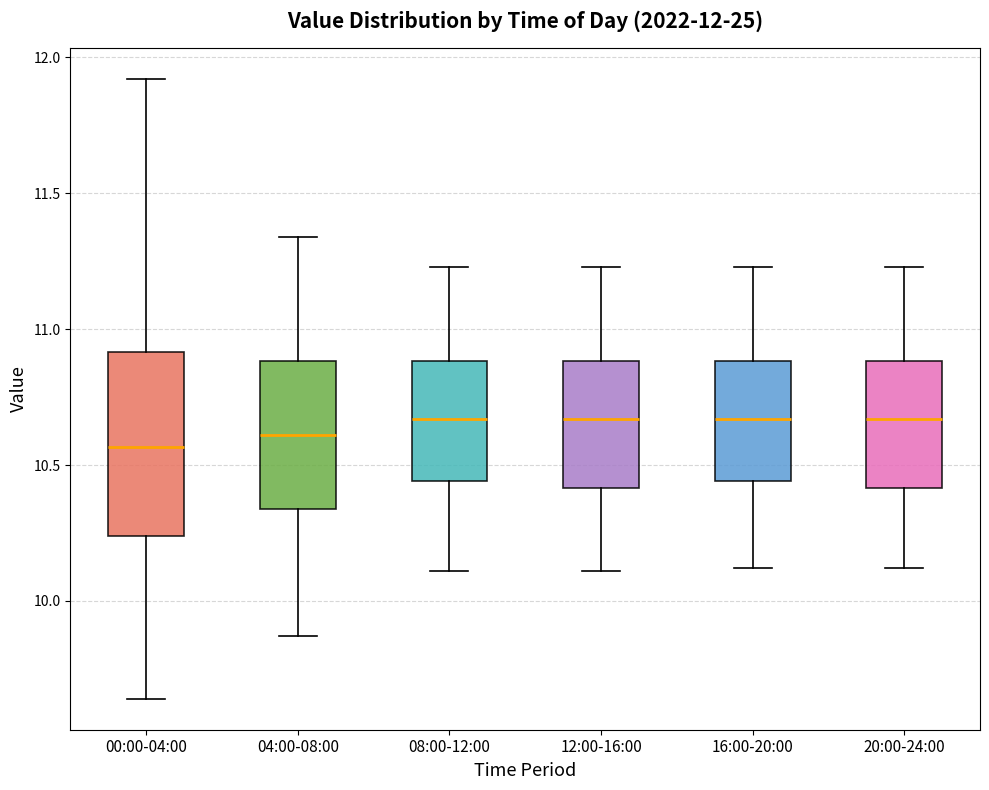

Which box is the tallest, from its lower edge to its upper edge?

00:00-04:00